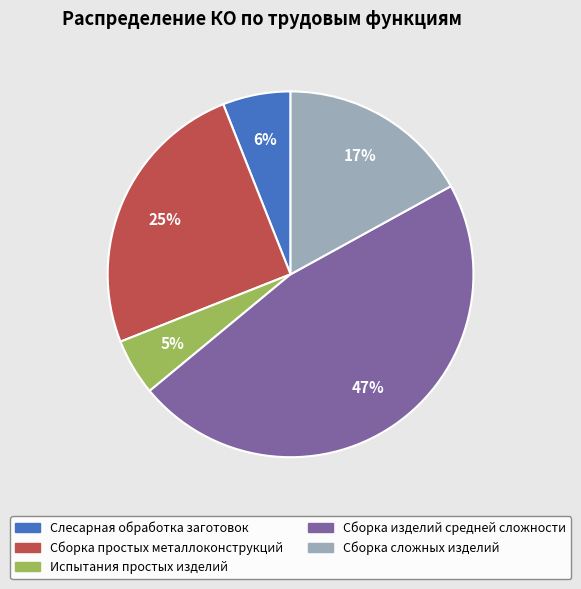

What percentage is the Сборка изделий средней сложности slice, to the nearest percent?

47%